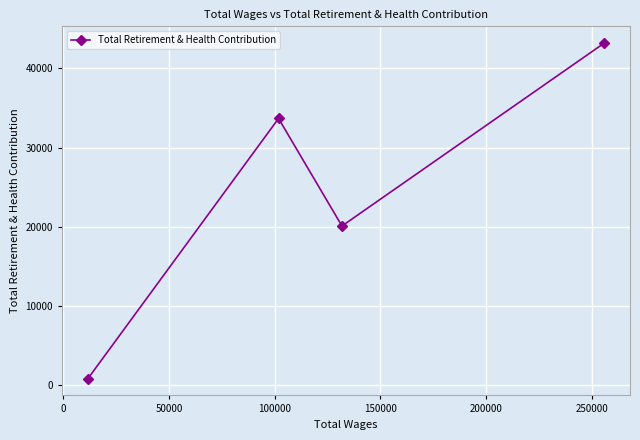

Reading left to right, list all the values displayed in this chart.

780	33677	20080	43206